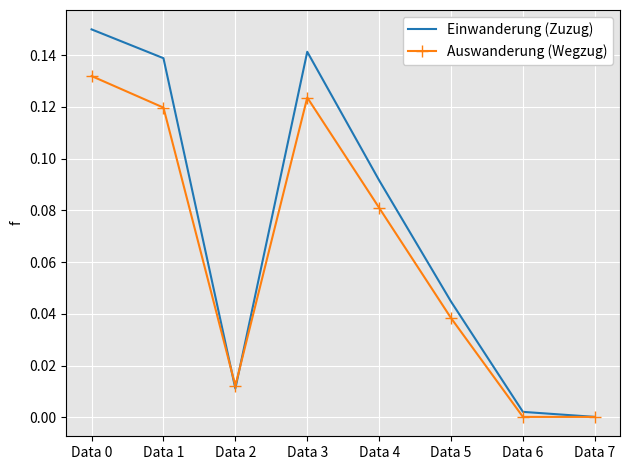

At Data 6, list the series in order from smallest to largest.

Auswanderung (Wegzug), Einwanderung (Zuzug)